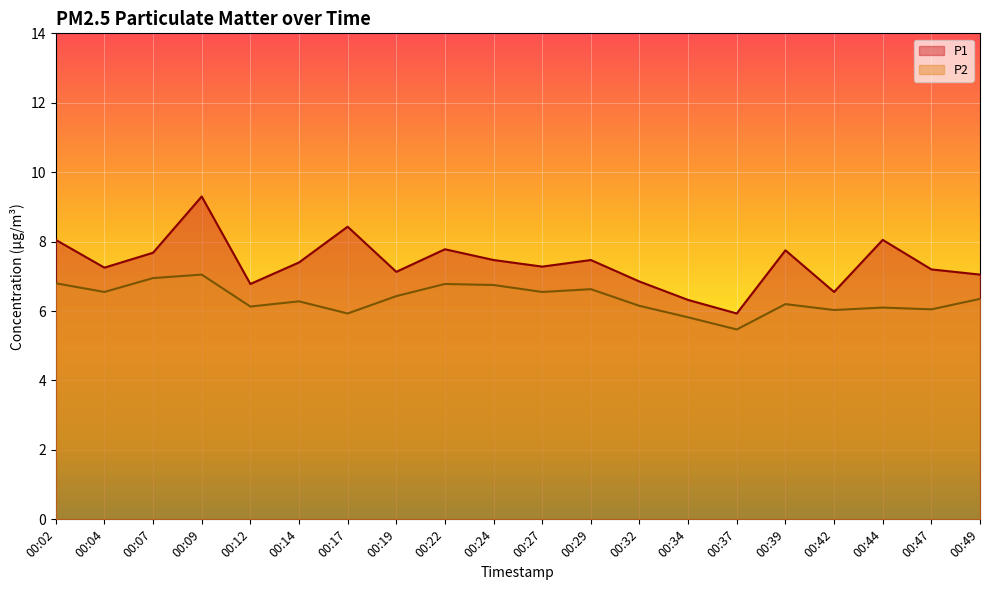

What is the value of the P2 point at the 10th from the left?

6.8